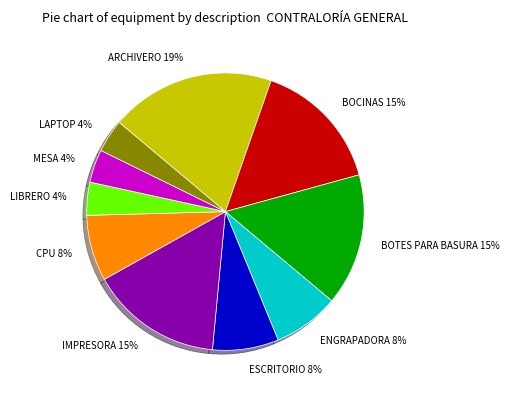

To the nearest percent, what percentage of the pie is BOCINAS?

15%